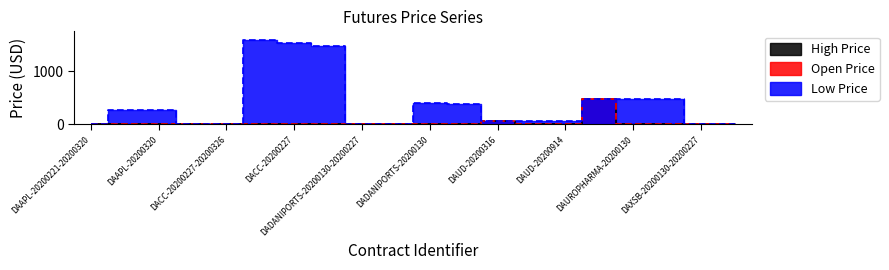

What is the difference between the maximum and minimum values in the High Price series?

486.9